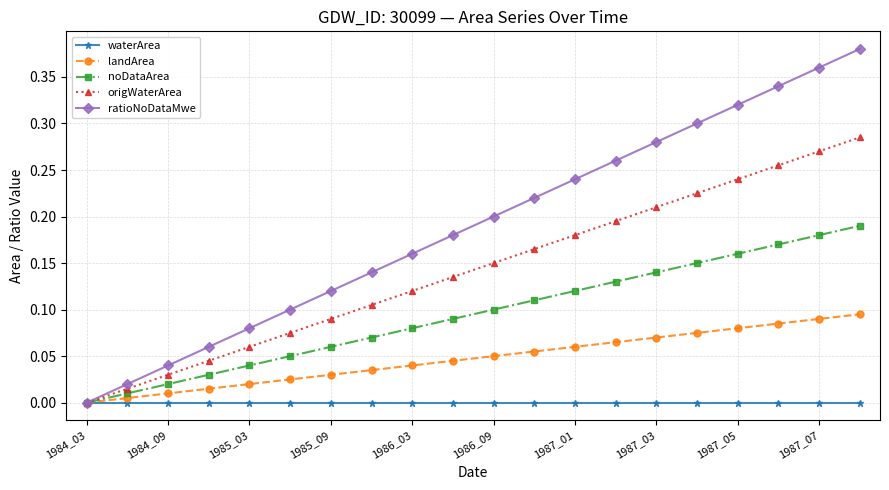

Rank the series by their average value, from highest to lowest.

ratioNoDataMwe, origWaterArea, noDataArea, landArea, waterArea